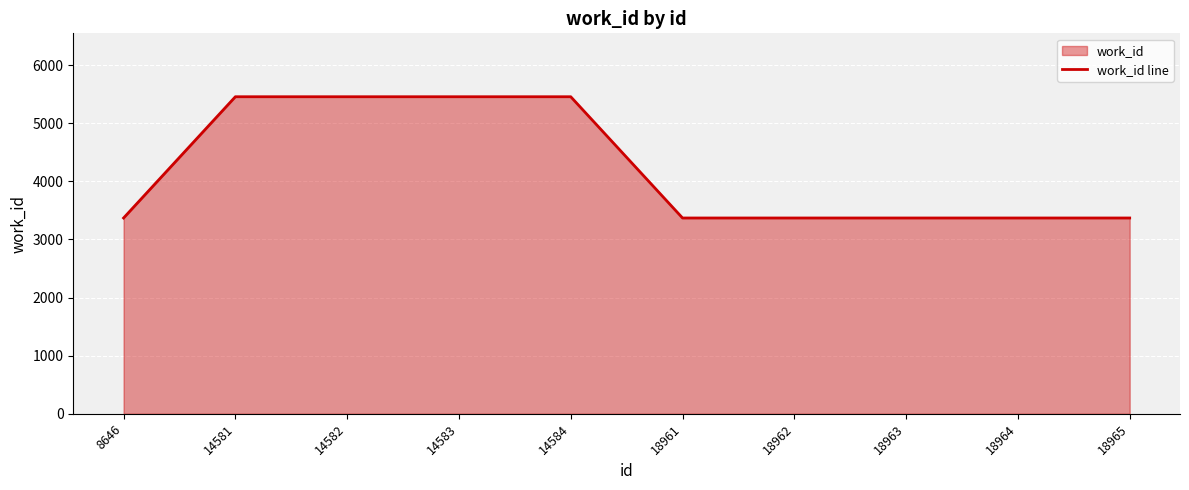

Is it true that the value at 18961 is 1692?

False